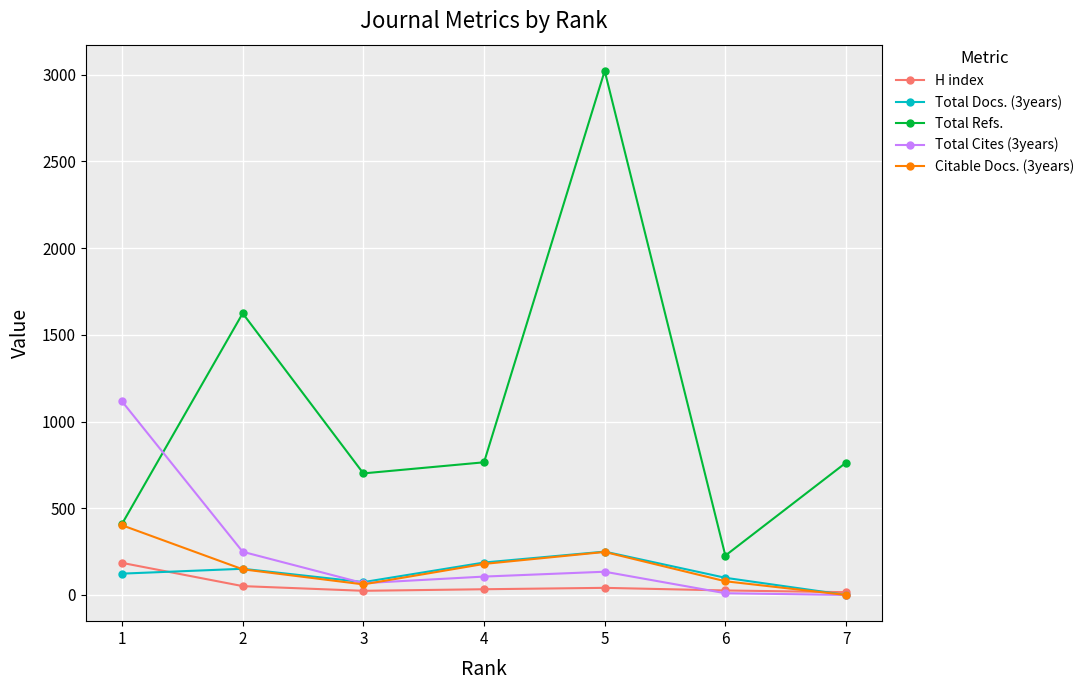

Rank the series by their maximum value, from highest to lowest.

Total Refs., Total Cites (3years), Citable Docs. (3years), Total Docs. (3years), H index